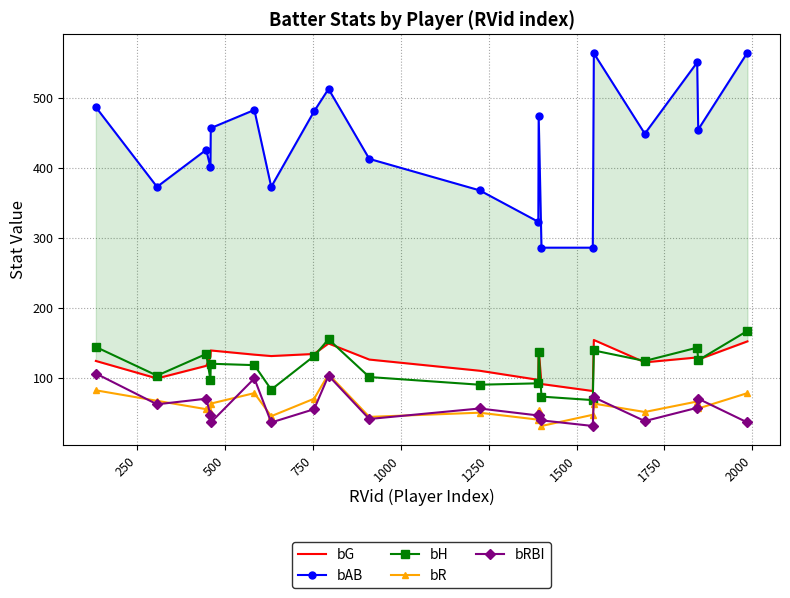

What is the sum of all bR values?

1197